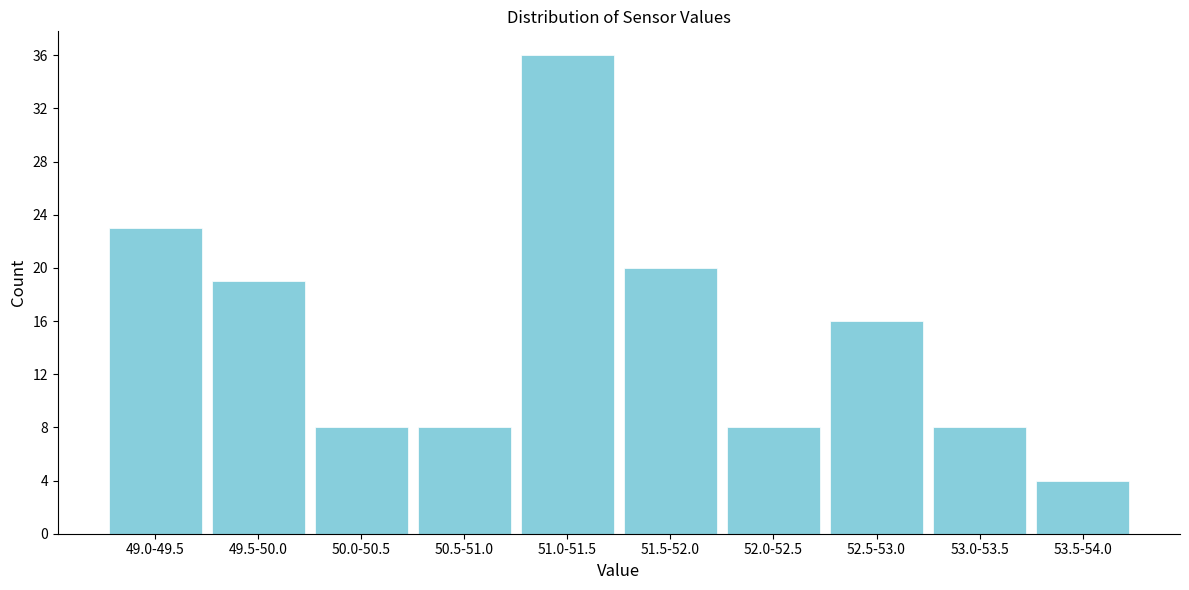

Reading left to right, transcribe all the data shown in this chart.

49.0-49.5=23	49.5-50.0=19	50.0-50.5=8	50.5-51.0=8	51.0-51.5=36	51.5-52.0=20	52.0-52.5=8	52.5-53.0=16	53.0-53.5=8	53.5-54.0=4